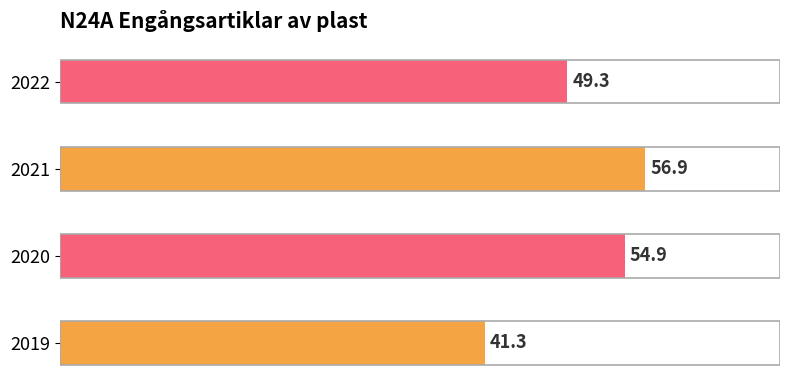

Is it true that the value at 2020 is 79.6?

False